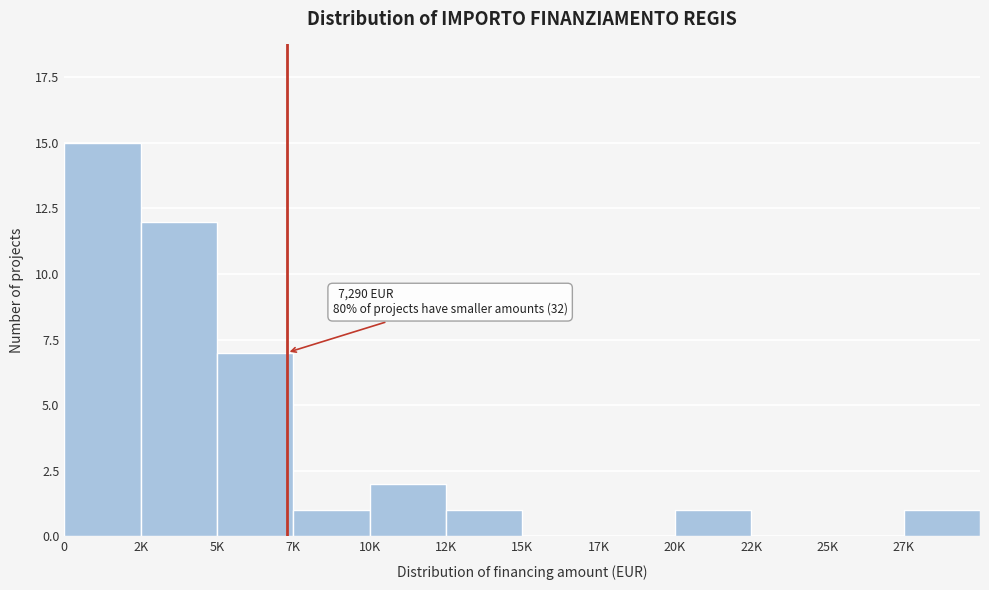

Reading left to right, list all the values displayed in this chart.

0=15	2K=12	5K=7	7K=1	10K=2	12K=1	15K=0	17K=0	20K=1	22K=0	25K=0	27K=1